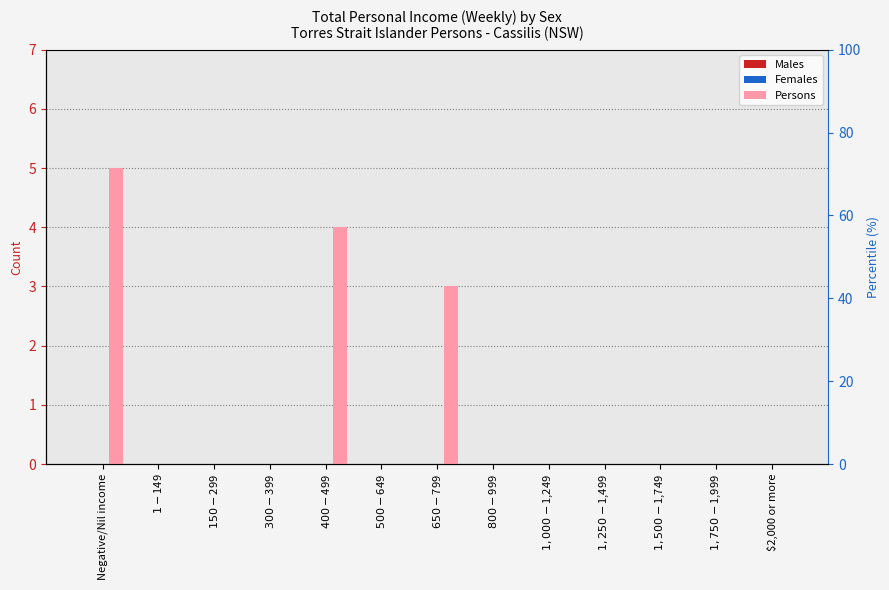

What is the label of the 10th bar from the left?

$1,250-$1,499